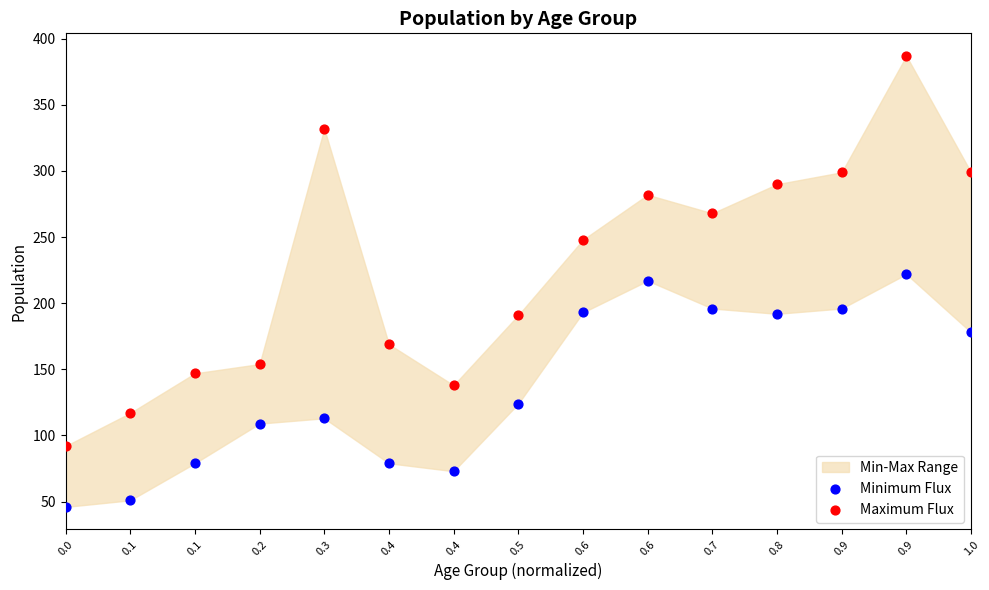

Across all data points, what is the range of Y values (max minus min)?

341